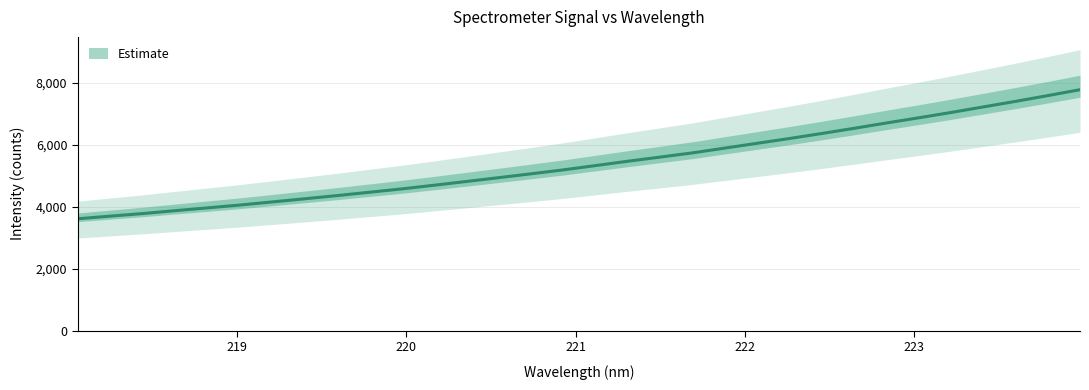

Is this an area chart (filled region under the line)?

No